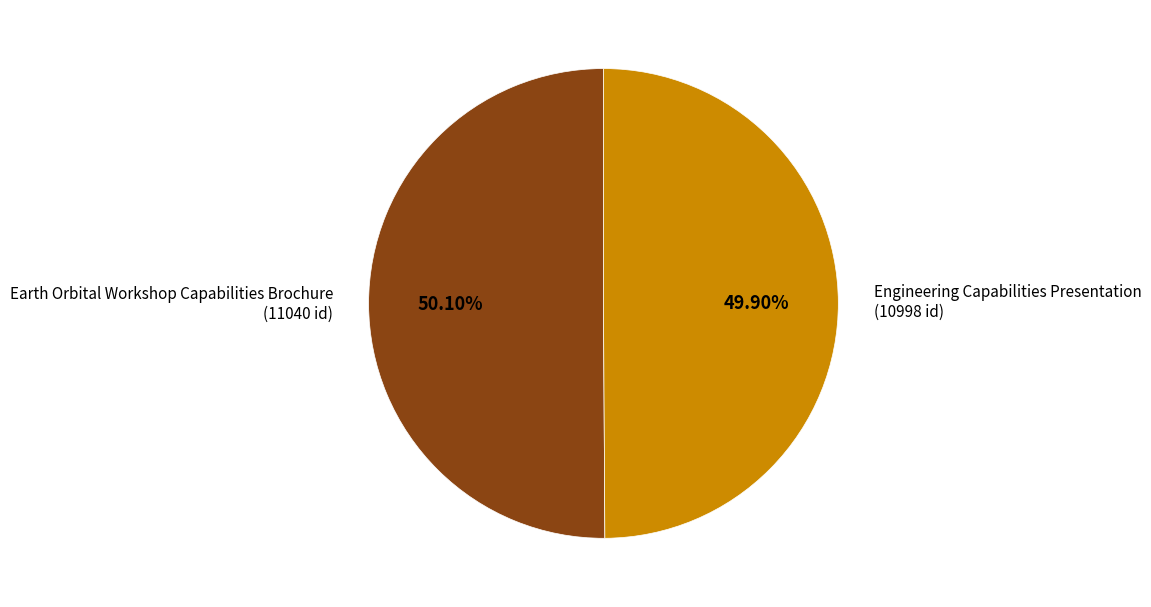

How much of the chart is everything except Earth Orbital Workshop Capabilities Brochure?

49.9%